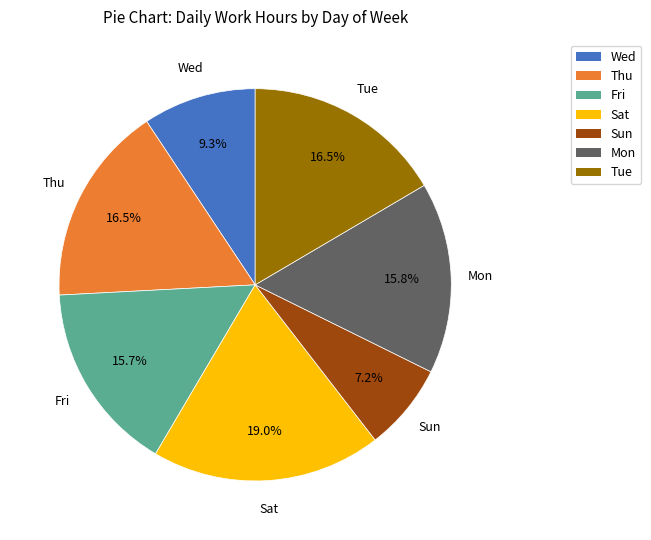

How many segments does this pie chart have?

7